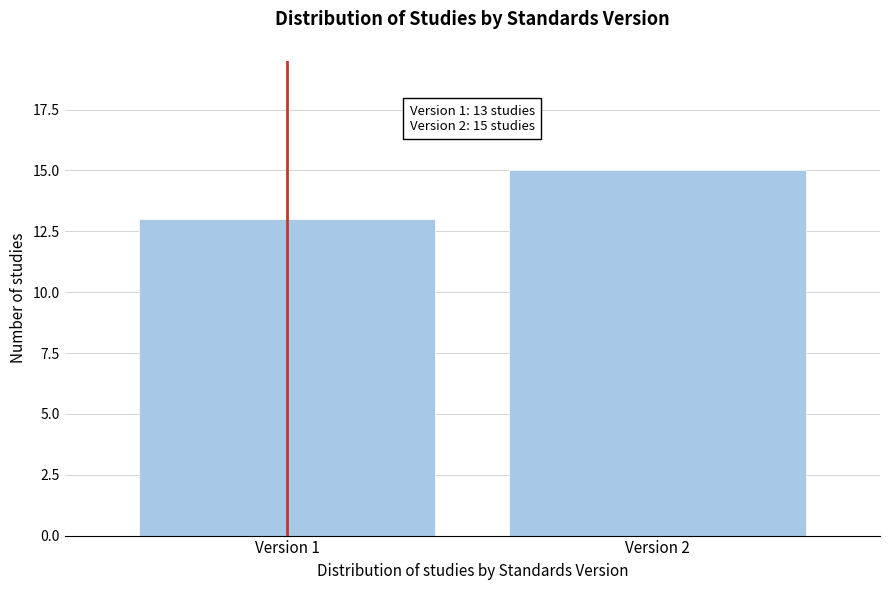

Reading left to right, transcribe all the data shown in this chart.

Version 1=13	Version 2=15